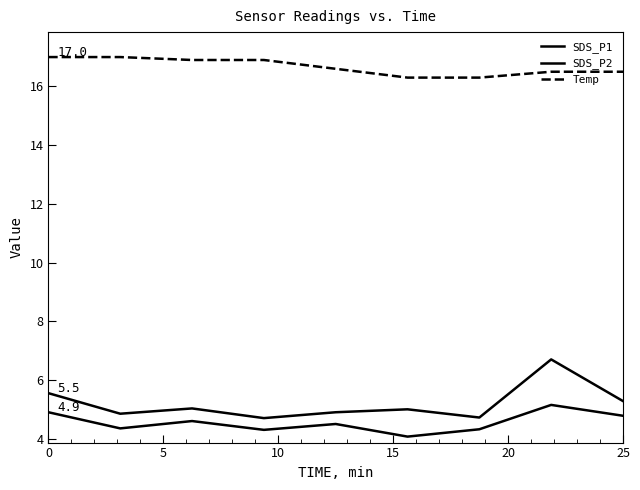

Does the chart have visible grid lines?

No